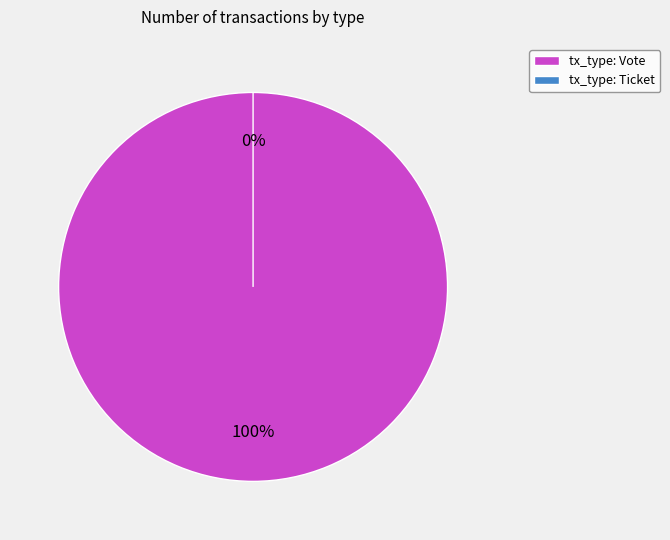

True or false: Ticket accounts for 0% of the total.

True